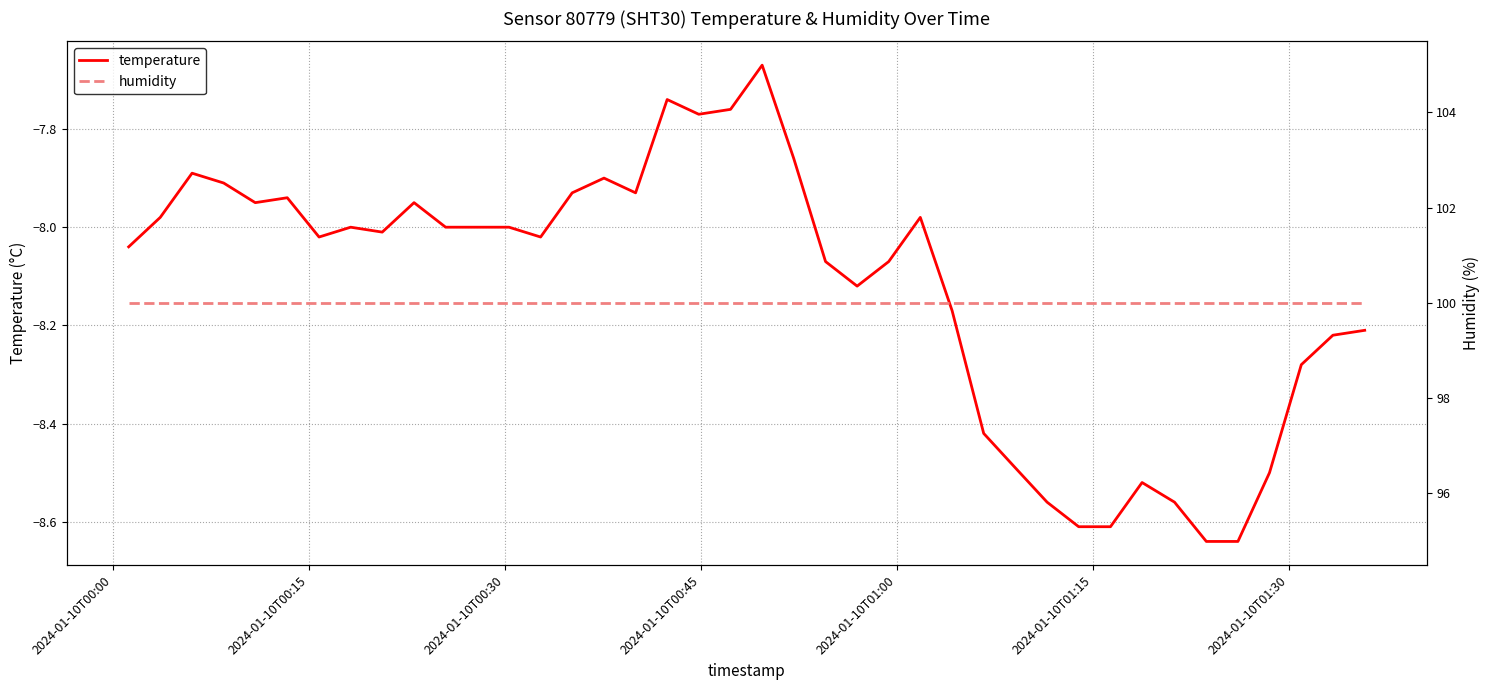

True or false: humidity and temperature intersect in this chart.

False